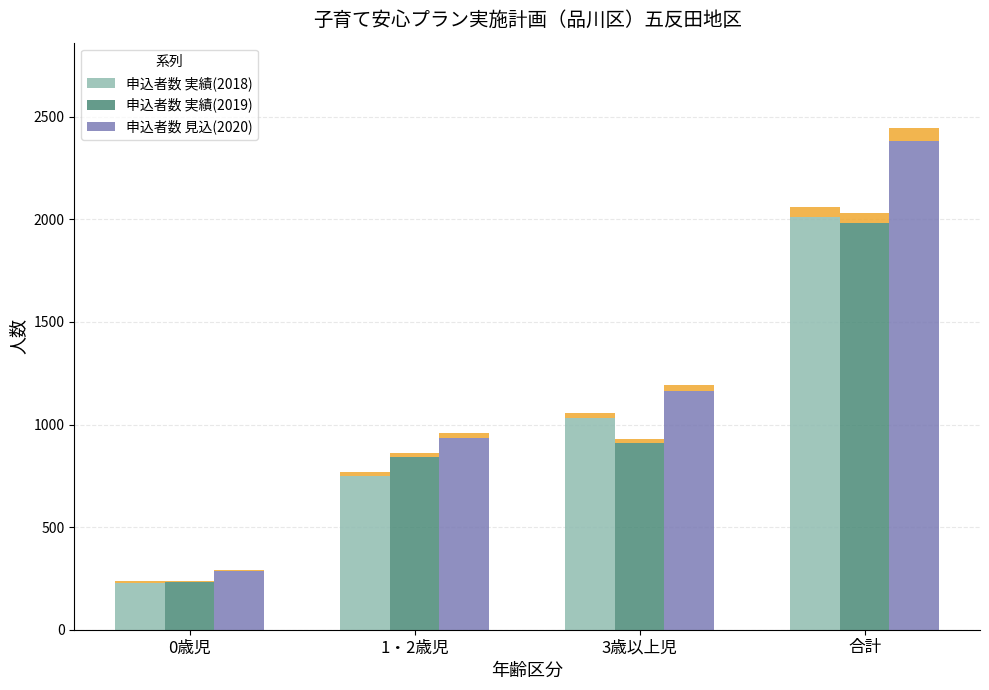

What is the difference between the second highest and second lowest values in the 申込者数 実績(2018) series?

281